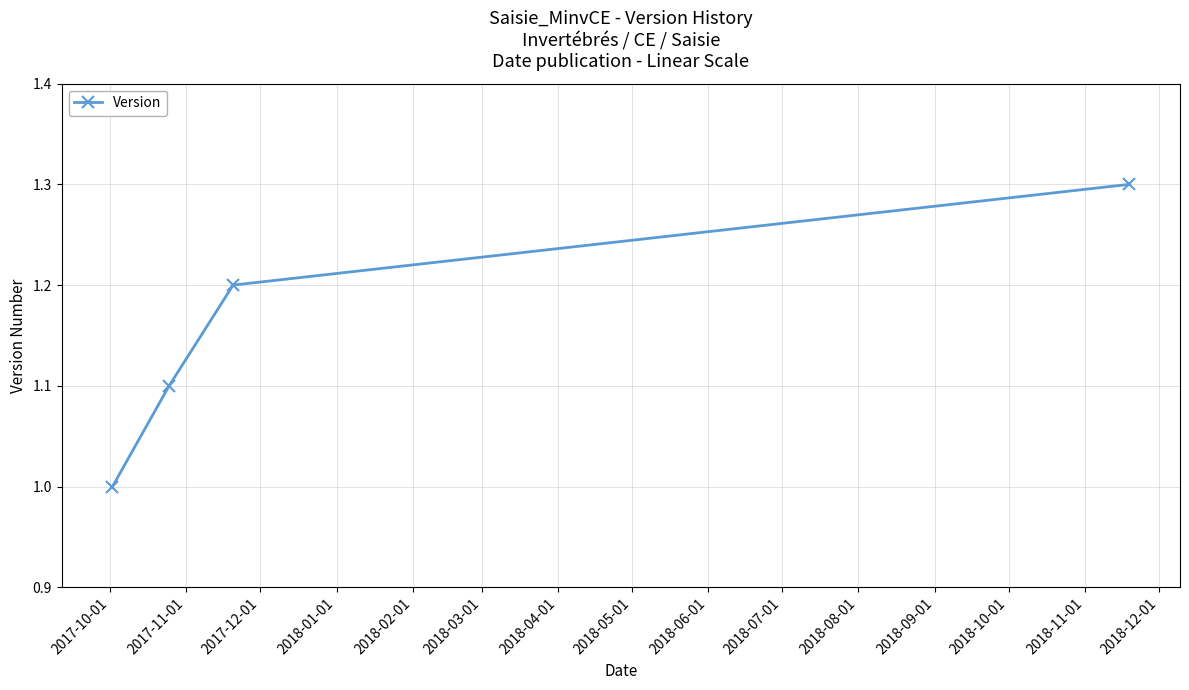

What is the value of the 3rd point from the left?

1.2